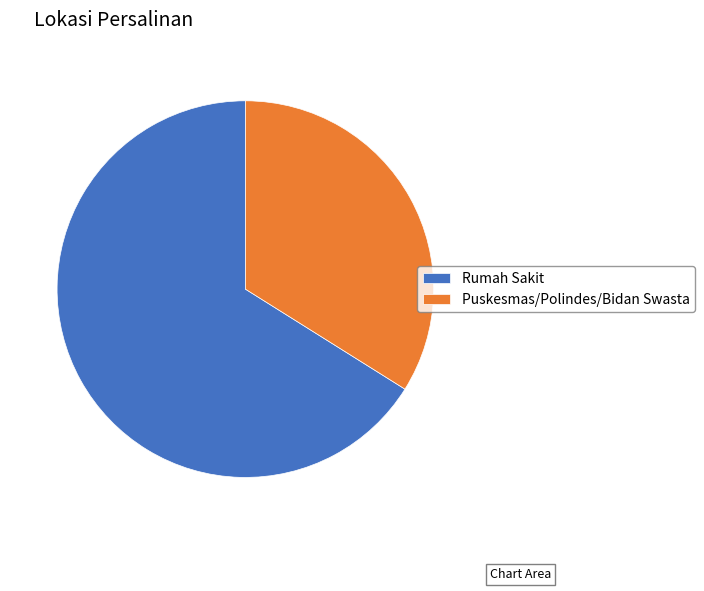

Combined, do Puskesmas/Polindes/Bidan Swasta and Rumah Sakit account for over 50%?

Yes